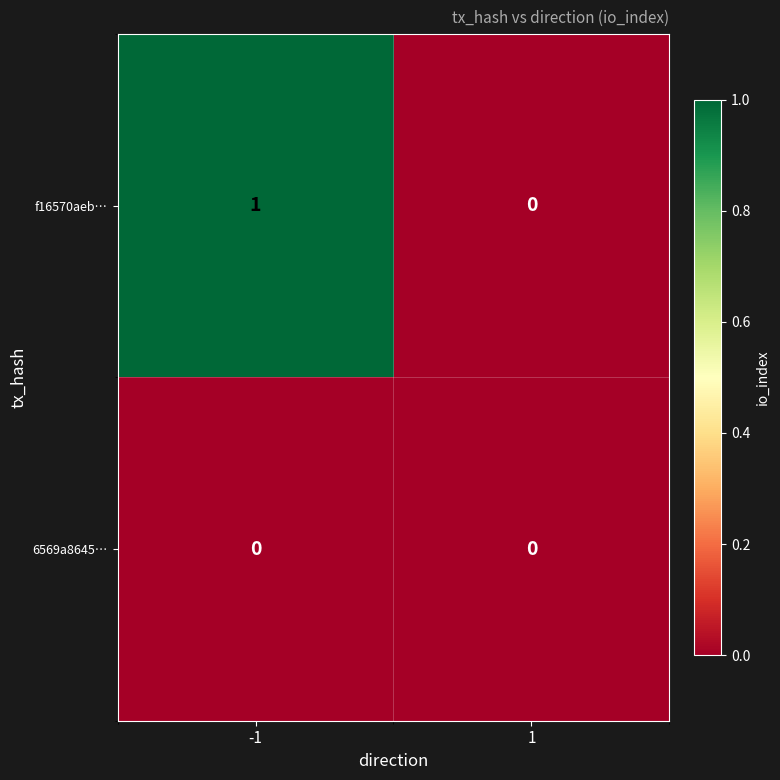

Which series has the largest total across all categories?

f16570aeb…